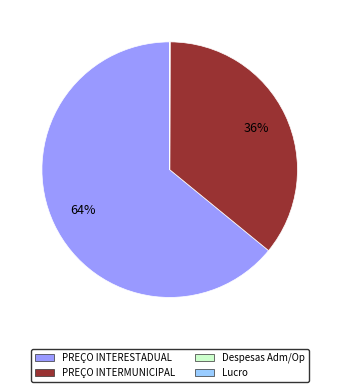

Does any single category account for the majority?

Yes